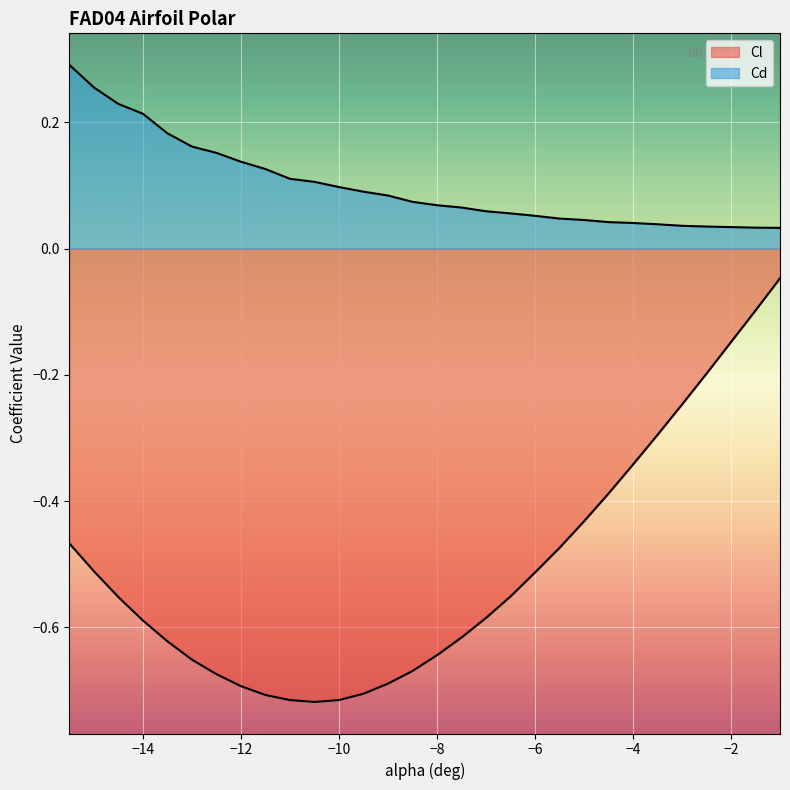

Which label corresponds to the largest value in the chart?

-15.5